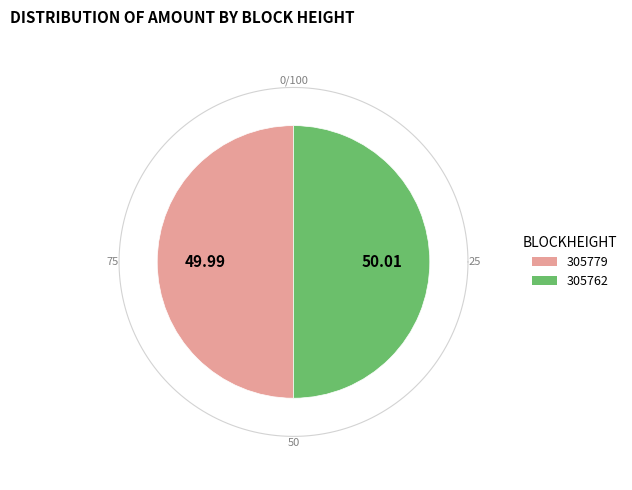

Count the number of slices in the pie.

2